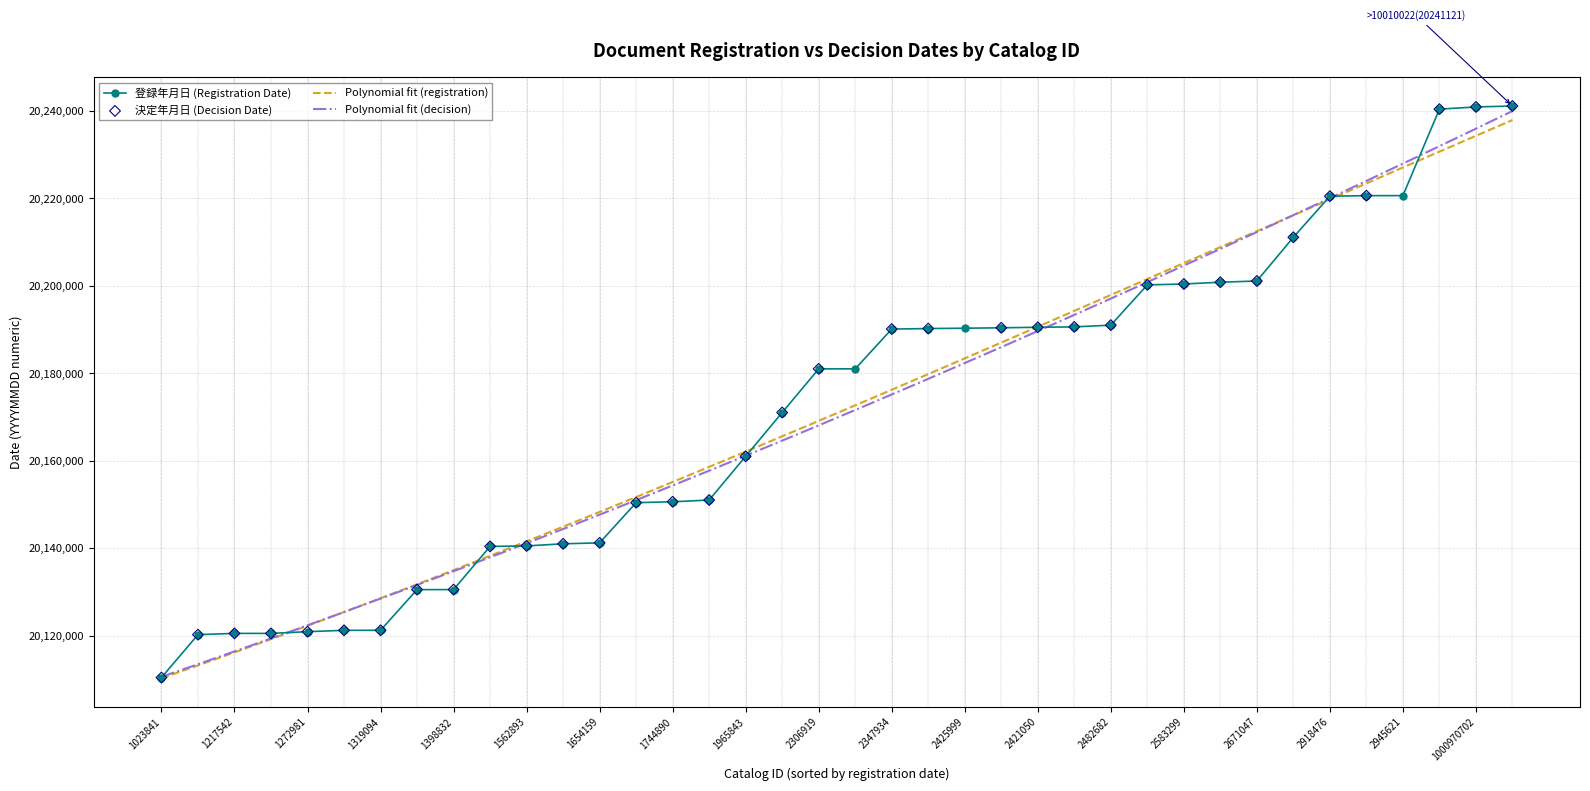

Which series contains the highest Y value?

決定年月日